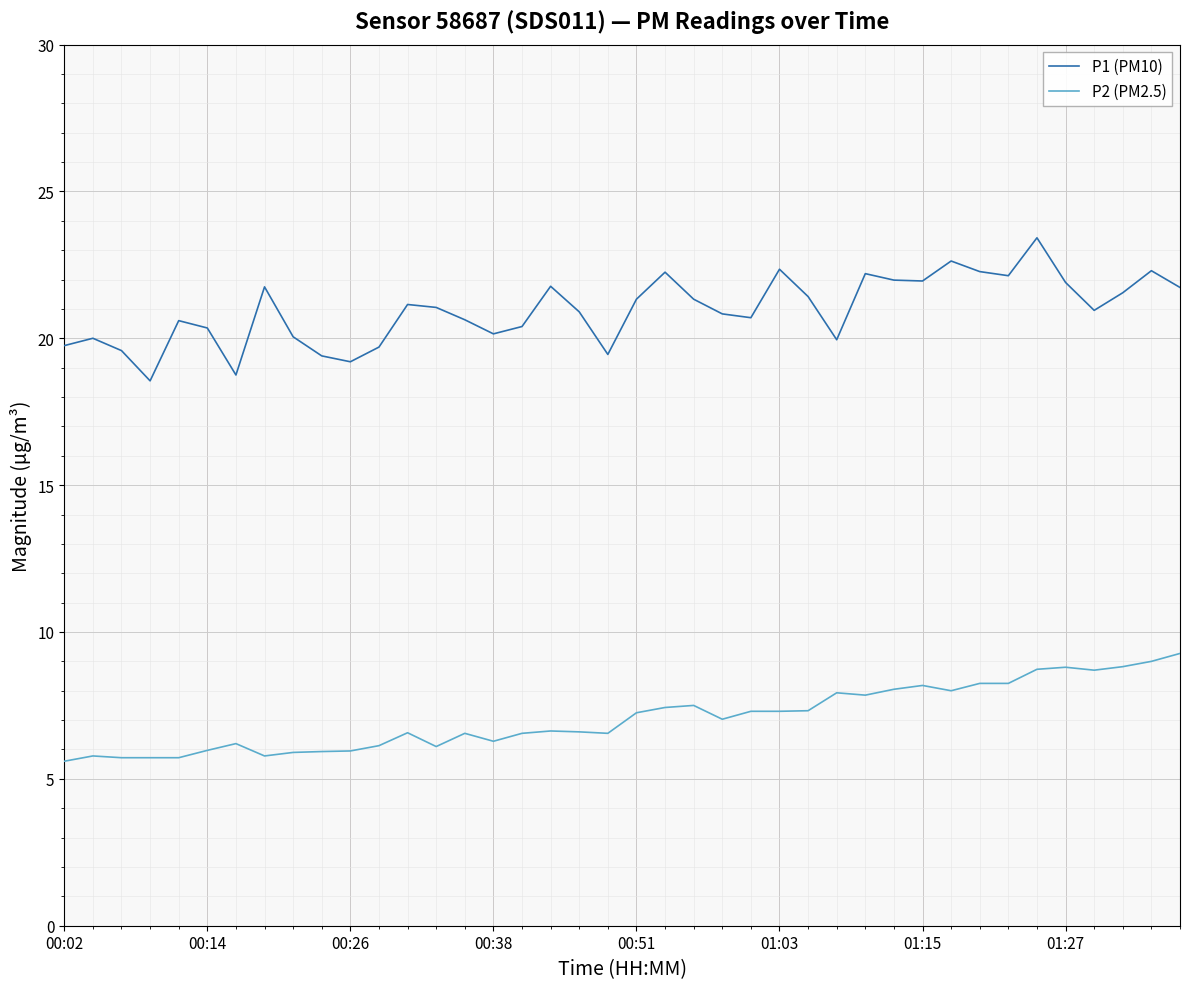

True or false: P1 (PM10) has more than 2 interior local peaks.

True